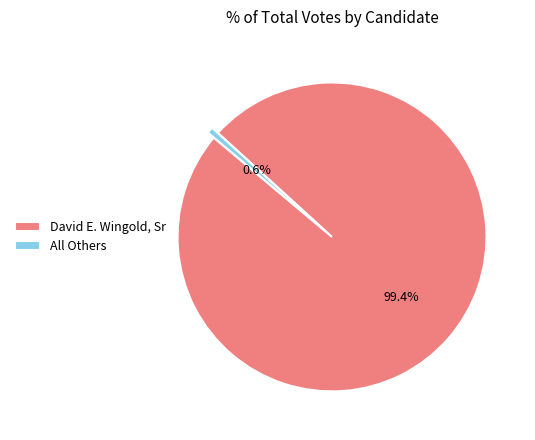

To the nearest percent, what is the average slice percentage?

50%